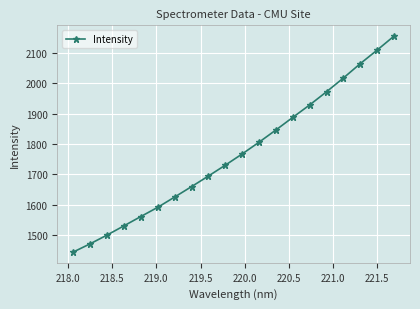

What is the maximum value shown in the chart?

2155.8